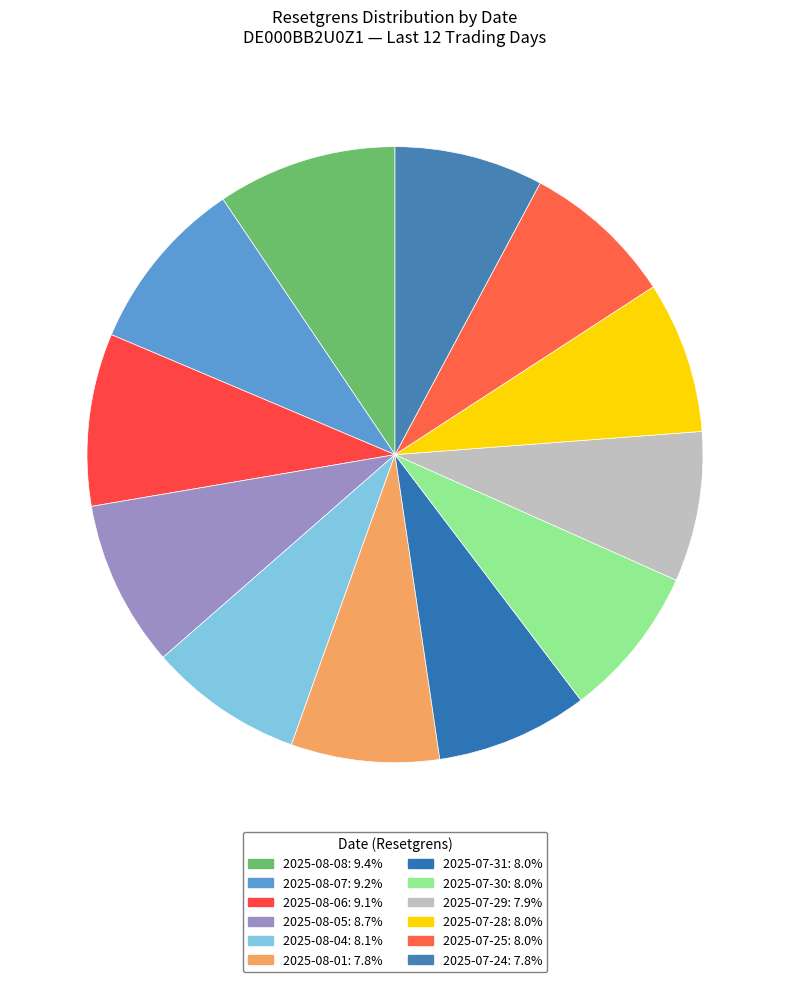

How many segments does this pie chart have?

12